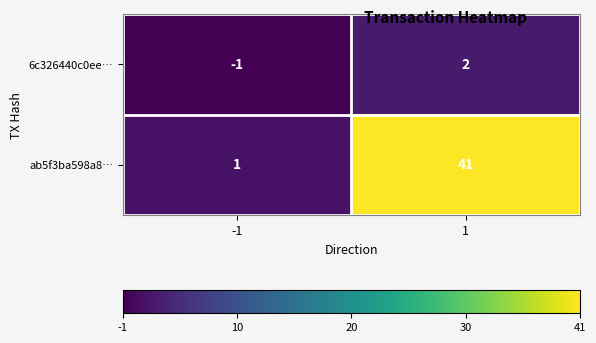

Which series changed the most between -1 and 1?

ab5f3ba598a8…